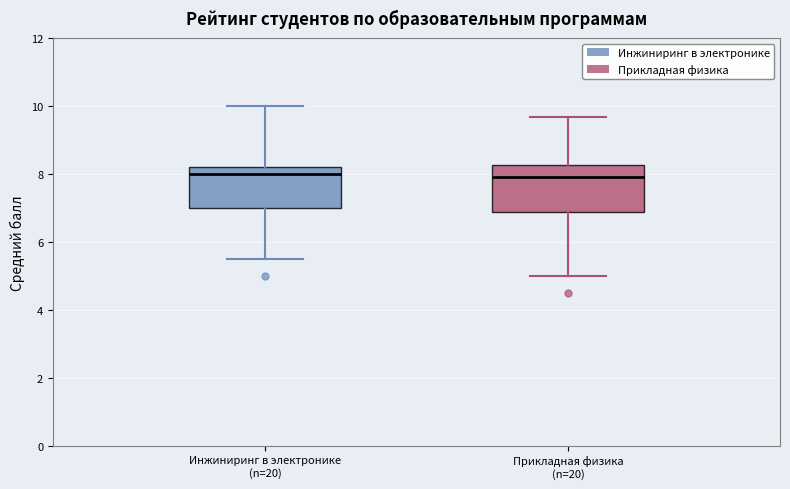

Where does the lower whisker of the box for Прикладная физика (n=20) end on the y-axis? The values are not printed on the chart, so give them approximately, as read against the axis.

5.0